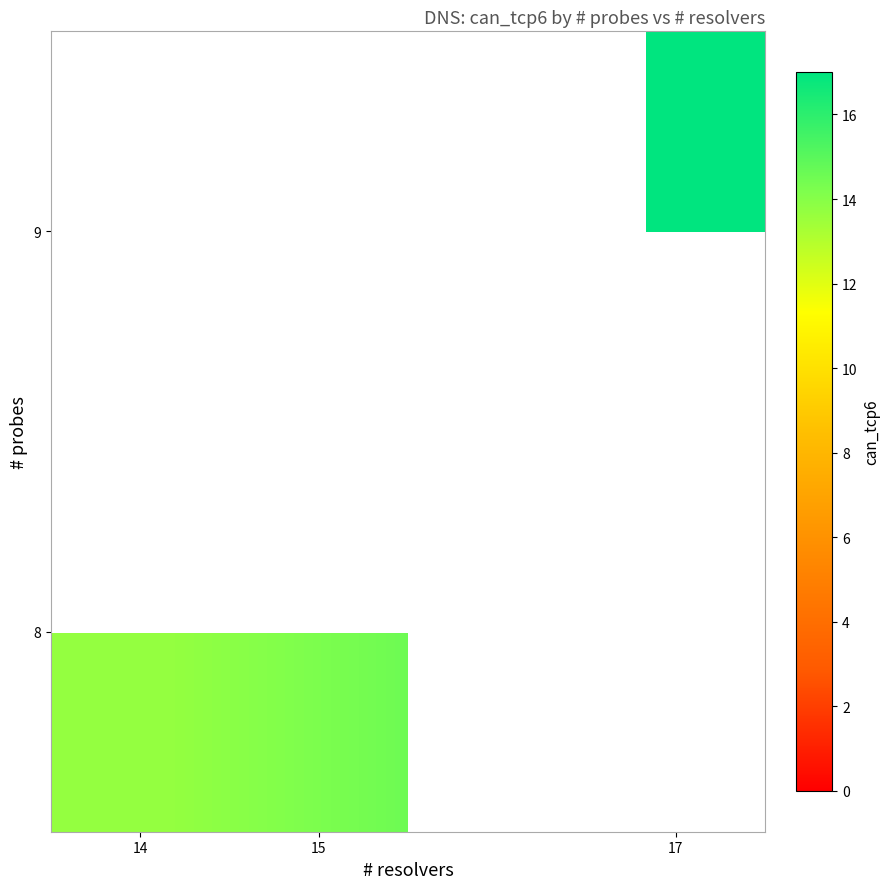

How many data points in 8 are less than 14?

1